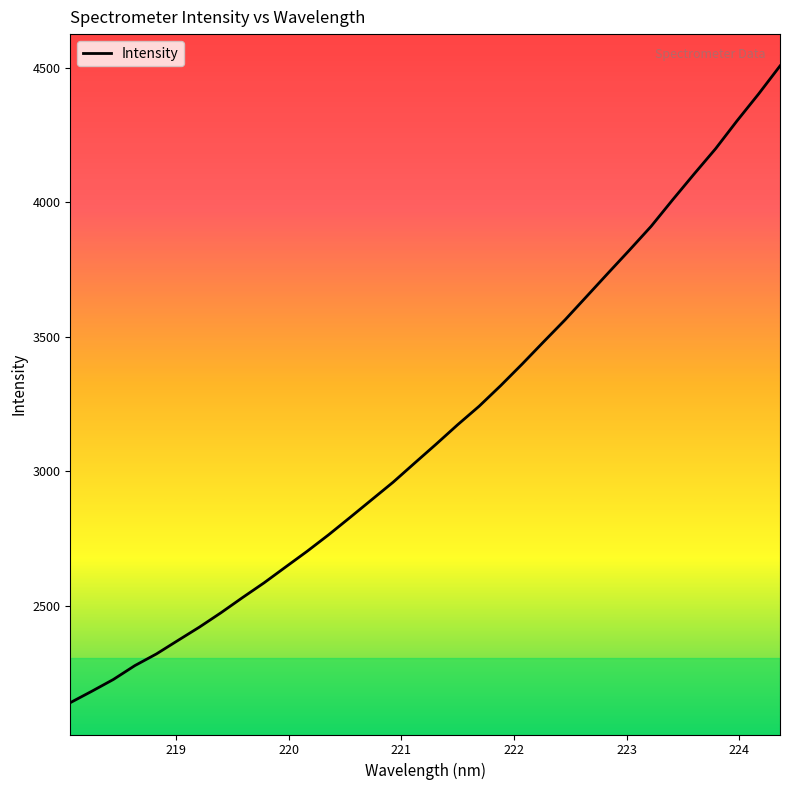

What is the smallest value displayed?

2138.5